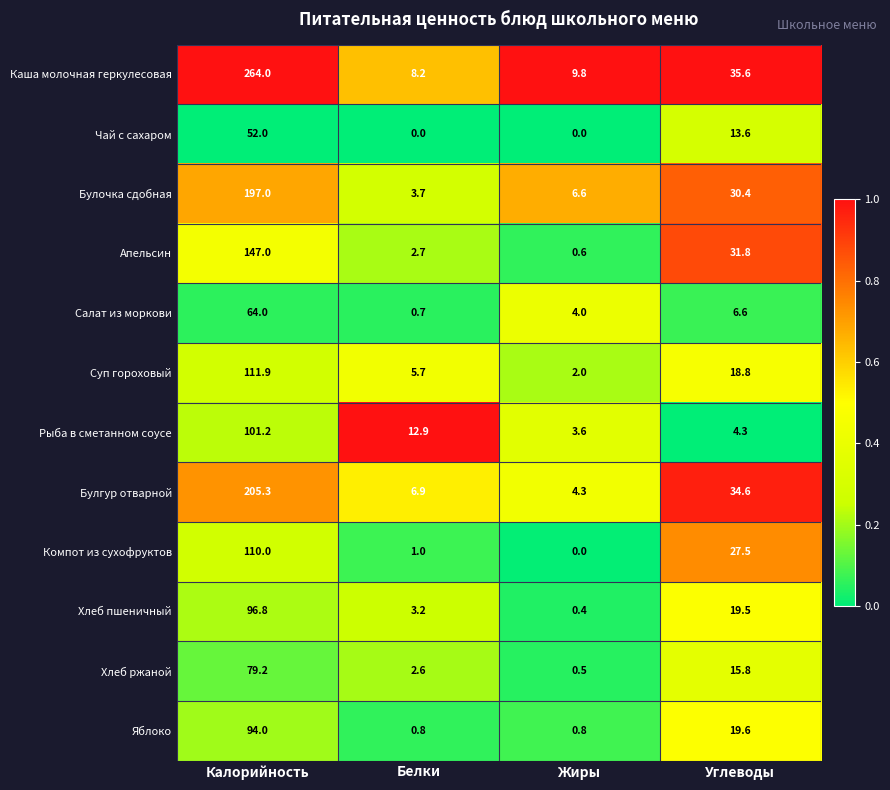

Which series has the largest total across all categories?

Каша молочная геркулесовая